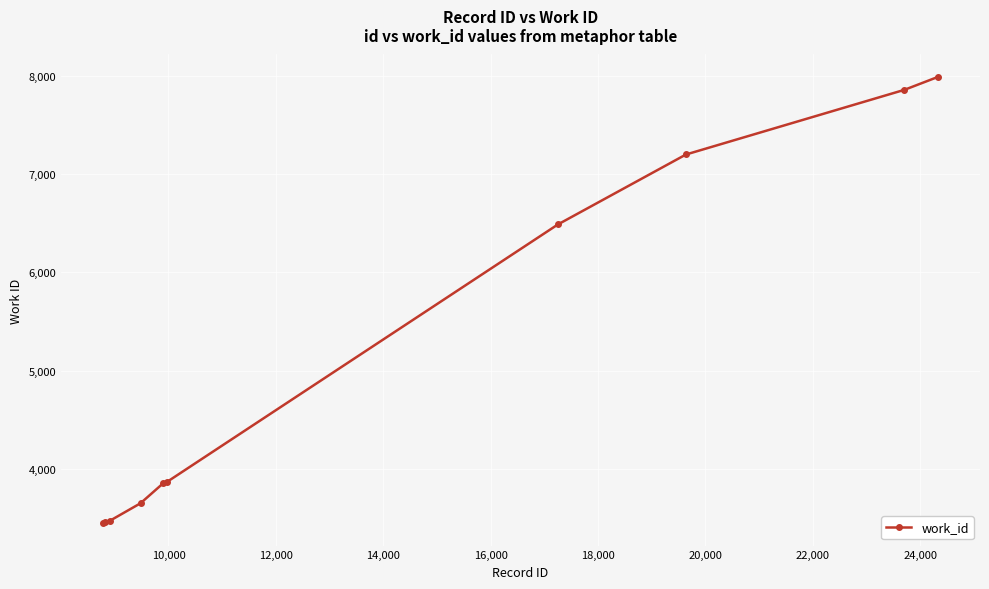

What is the maximum value shown in the chart?

7988